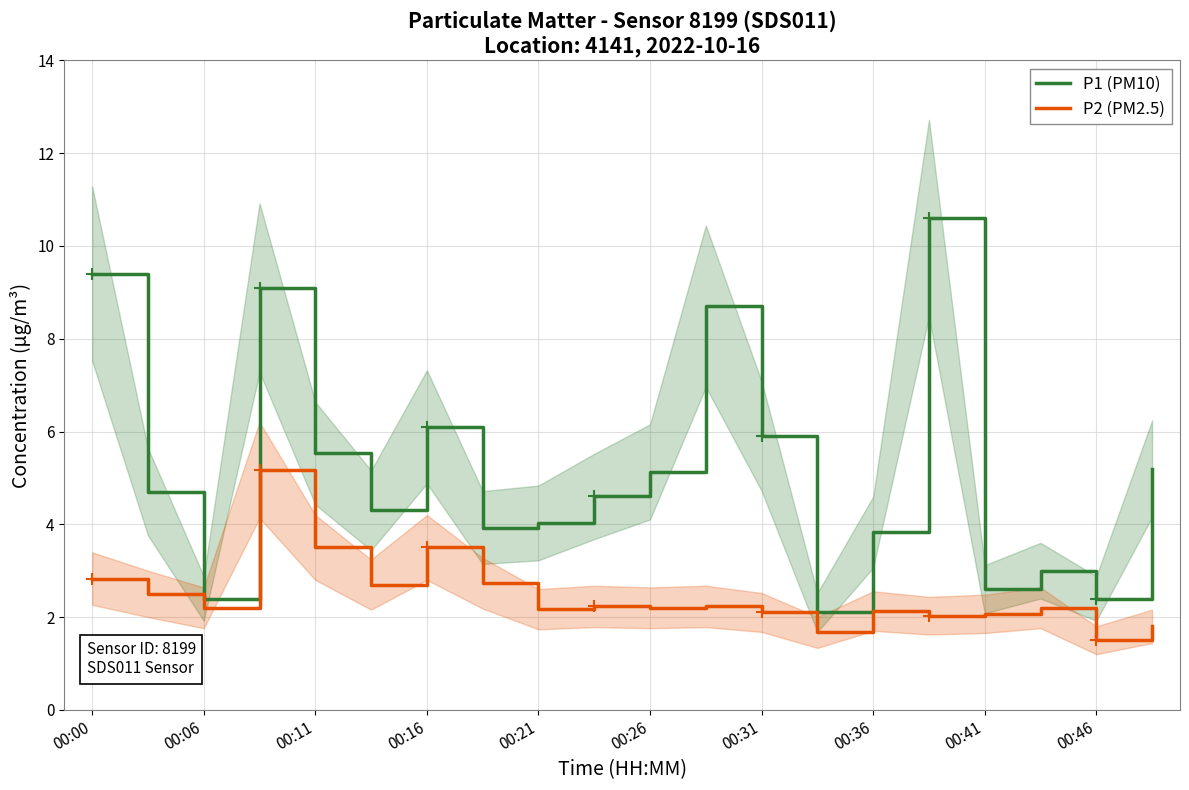

Which series has the widest spread of values?

P1 (PM10)